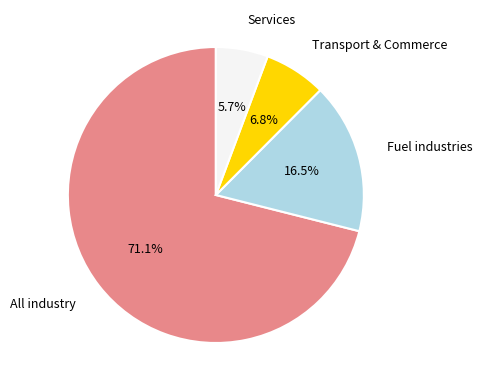

Is there any slice that represents more than half of the pie?

Yes